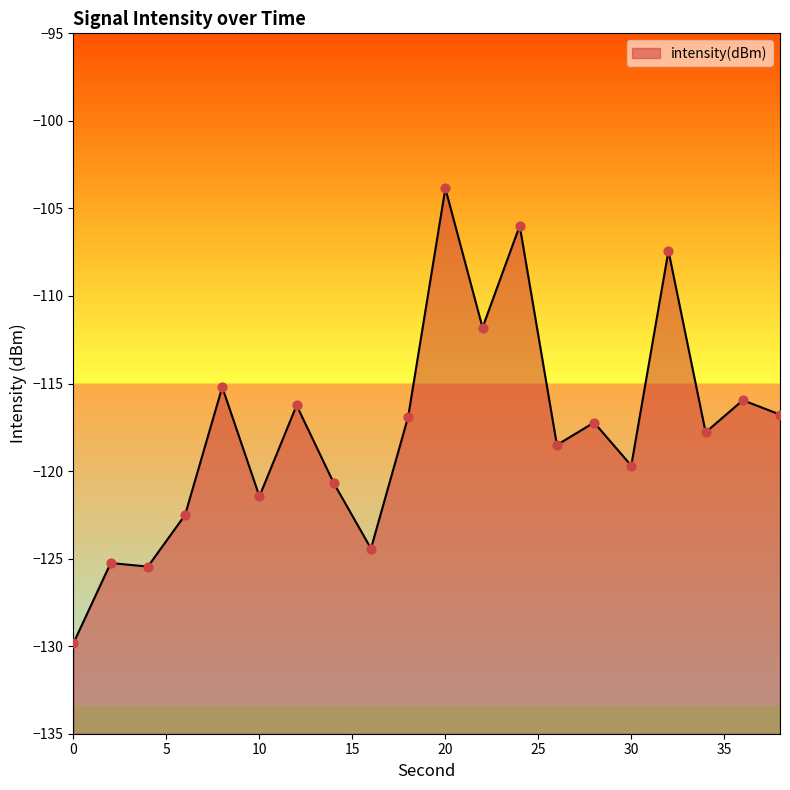

Between 34 and 8, which is larger?

8